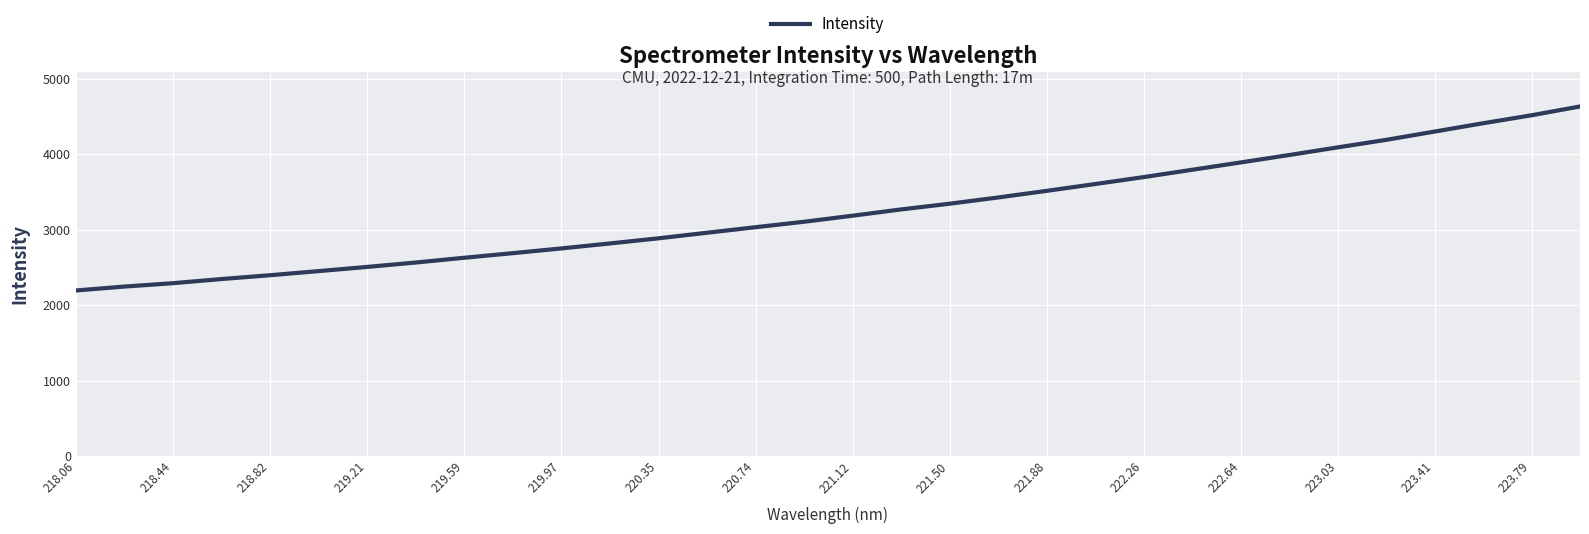

Is this an area chart (filled region under the line)?

No